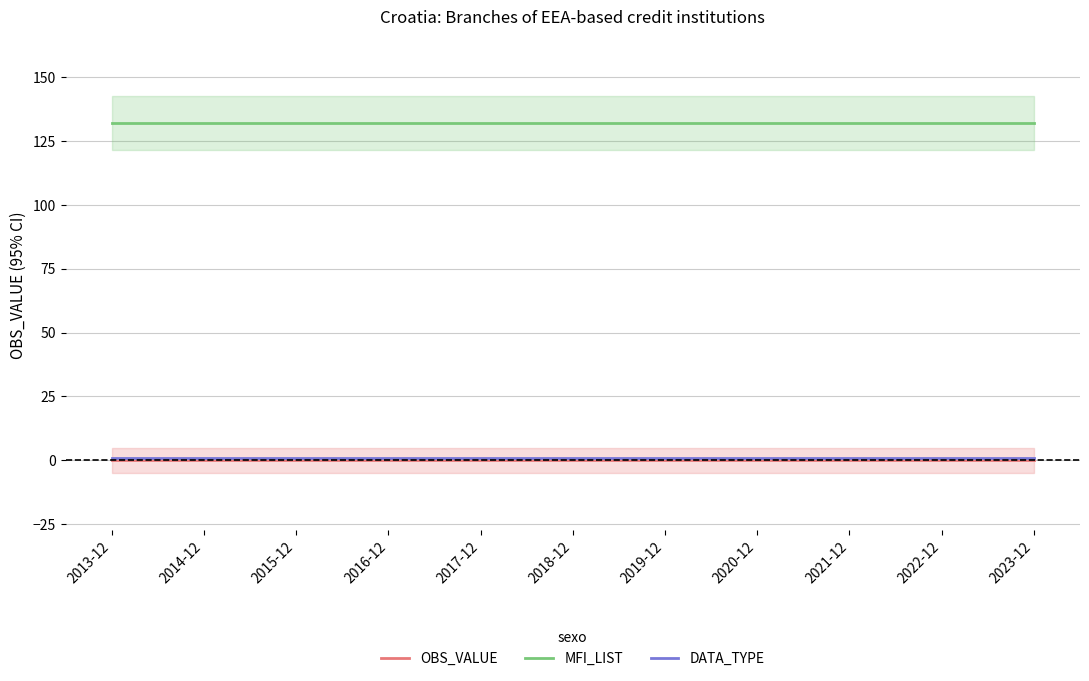

Reading left to right, extract all data points from this chart.

OBS_VALUE: 2013-12=0	2014-12=0	2015-12=0	2016-12=0	2017-12=0	2018-12=0	2019-12=0	2020-12=0	2021-12=0	2022-12=0	2023-12=0
MFI_LIST: 2013-12=132	2014-12=132	2015-12=132	2016-12=132	2017-12=132	2018-12=132	2019-12=132	2020-12=132	2021-12=132	2022-12=132	2023-12=132
DATA_TYPE: 2013-12=1	2014-12=1	2015-12=1	2016-12=1	2017-12=1	2018-12=1	2019-12=1	2020-12=1	2021-12=1	2022-12=1	2023-12=1